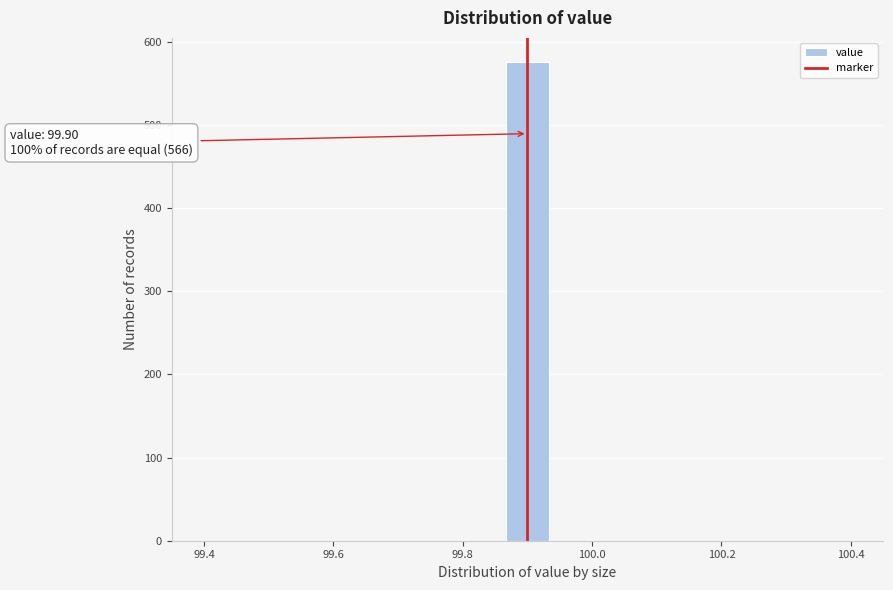

Read against the x-axis, roughly where is the centre of the tallest bar?

99.90